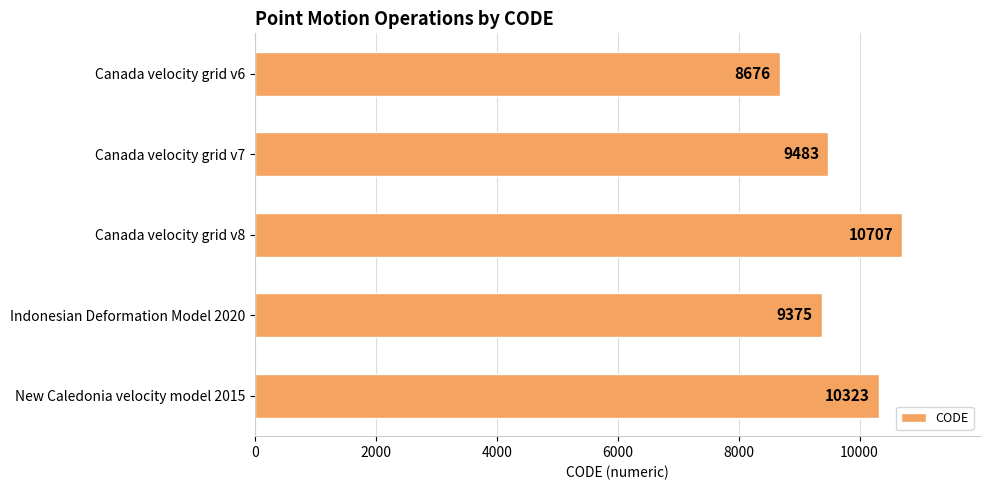

Which has a higher value, Canada velocity grid v7 or Canada velocity grid v8?

Canada velocity grid v8